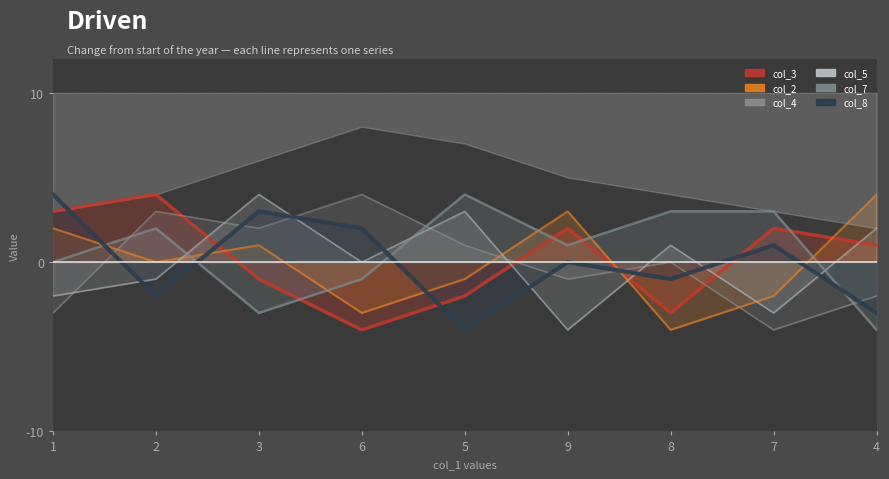

What are all the series names shown in the legend?

col_3, col_2, col_4, col_5, col_7, col_8